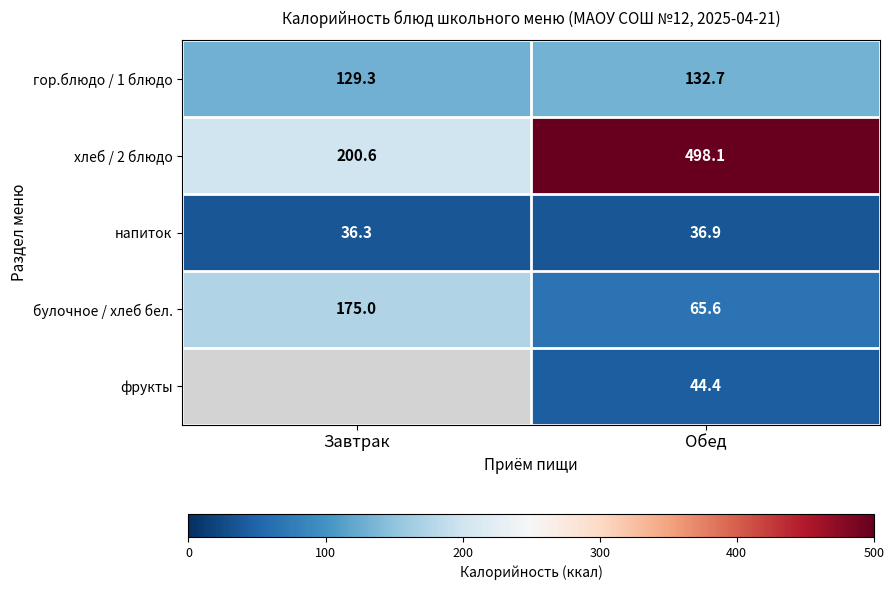

What is the smallest value displayed?

36.3